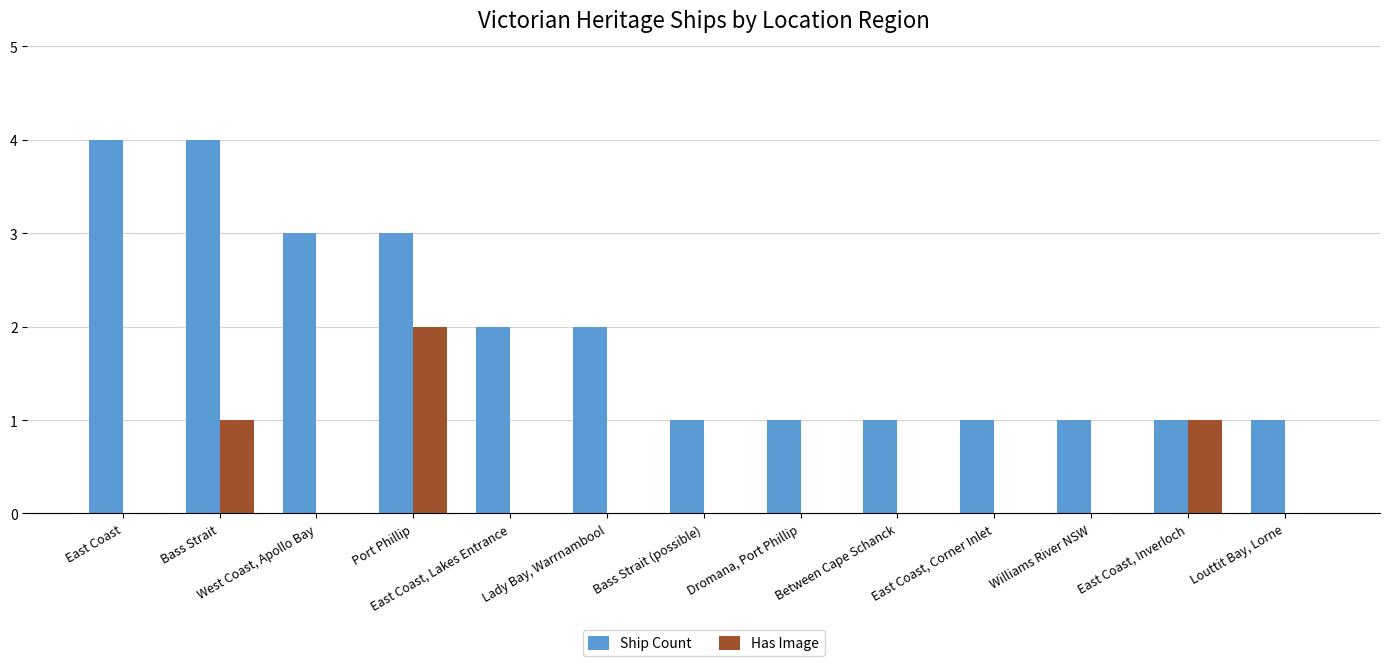

What value does the Ship Count series have at Between Cape Schanck?

1